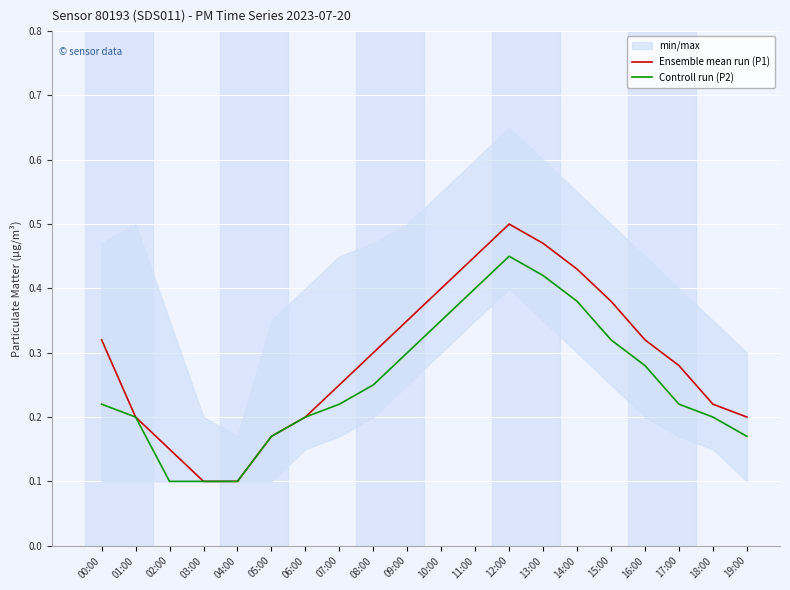

Is the value of Controll run (P2) at 07:00 greater than the value of Ensemble mean run (P1) at 09:00?

No